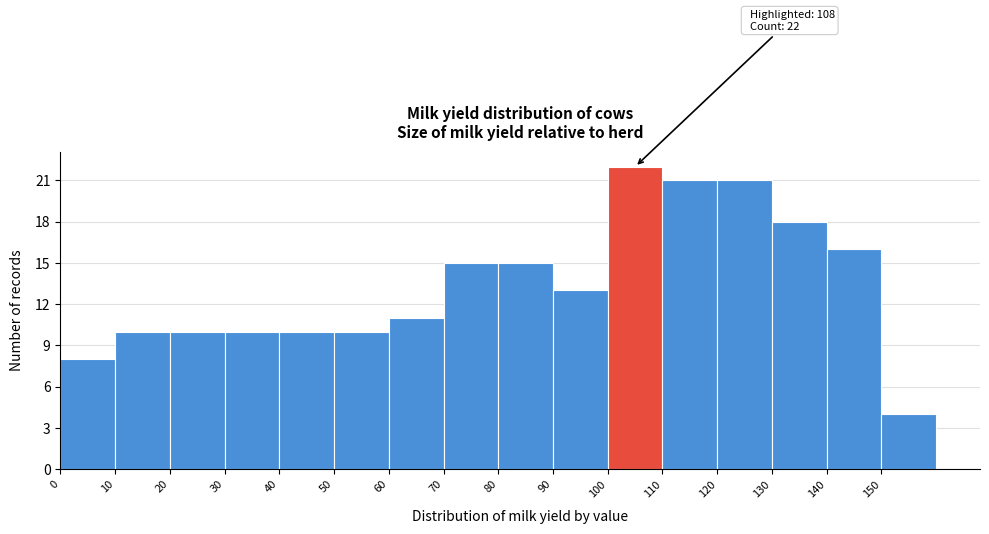

Over which range of the x-axis is the bar tallest?

100 to 110